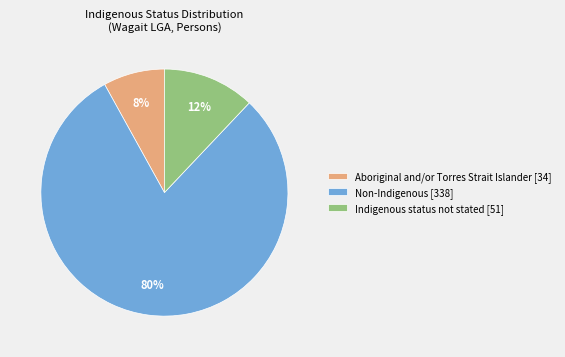

What is the smallest slice in the pie chart?

Aboriginal and/or Torres Strait Islander [34]